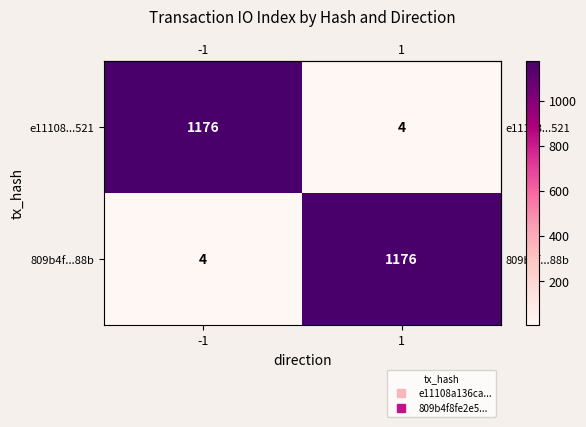

Is it true that e11108...521 equals 4 at 1?

True